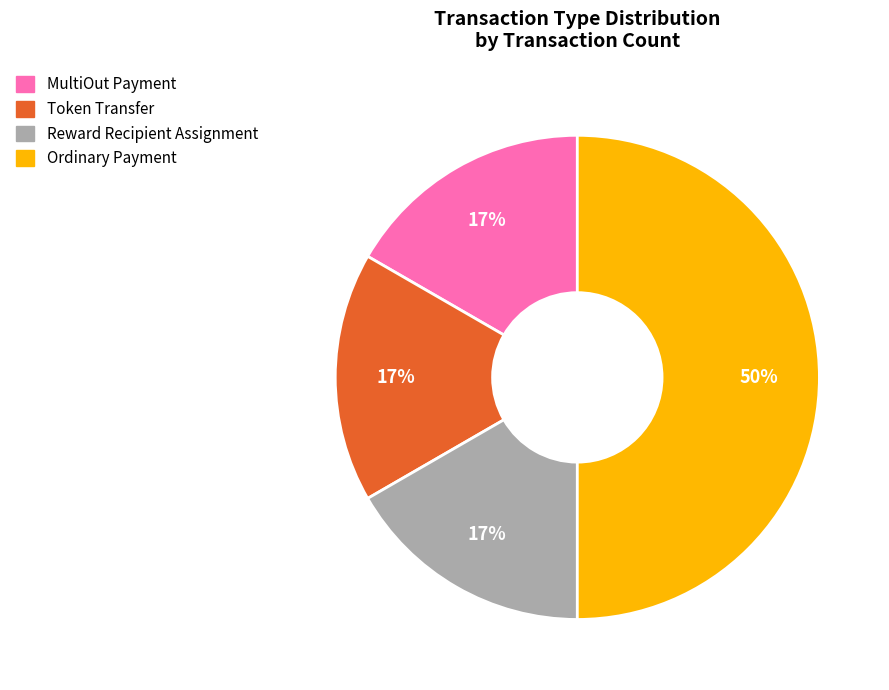

To the nearest percent, what is the average slice percentage?

25%